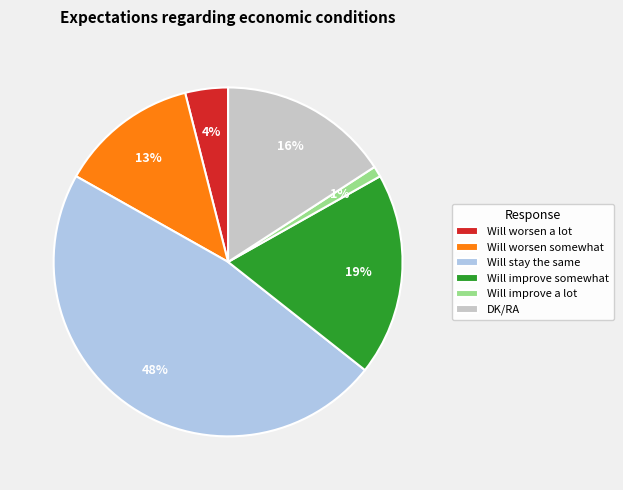

Count the number of slices in the pie.

6